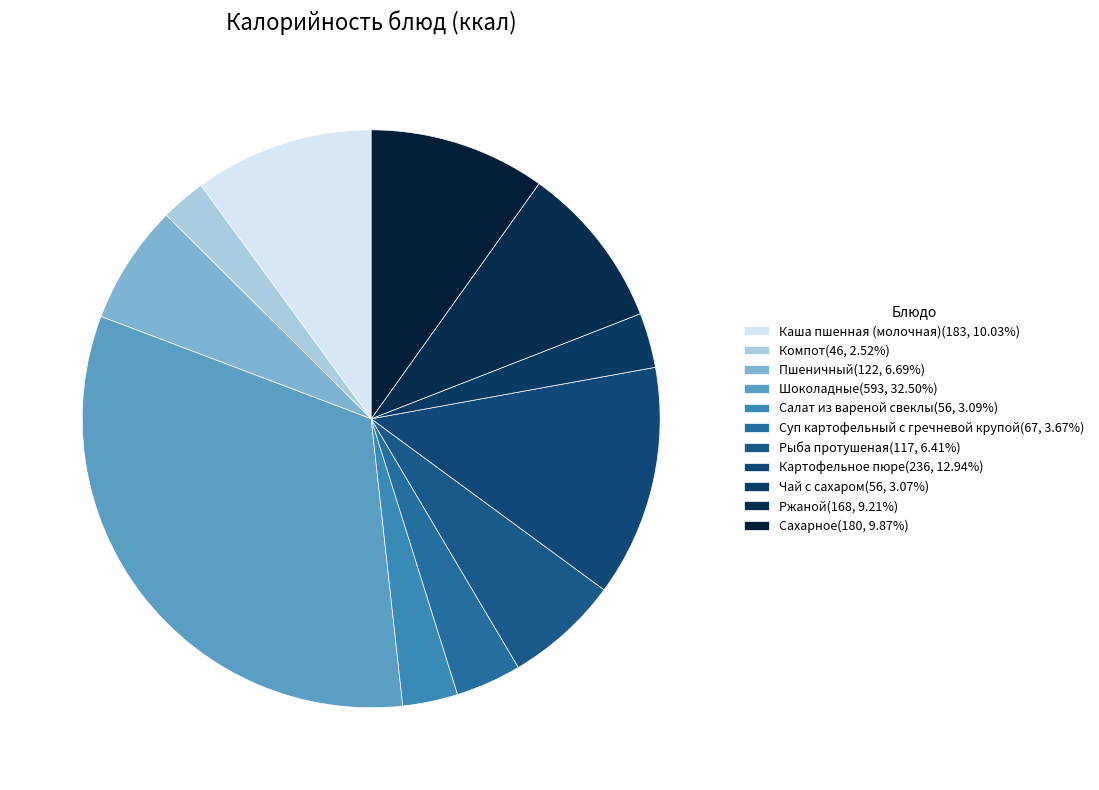

Which category has the biggest portion of the pie?

Шоколадные